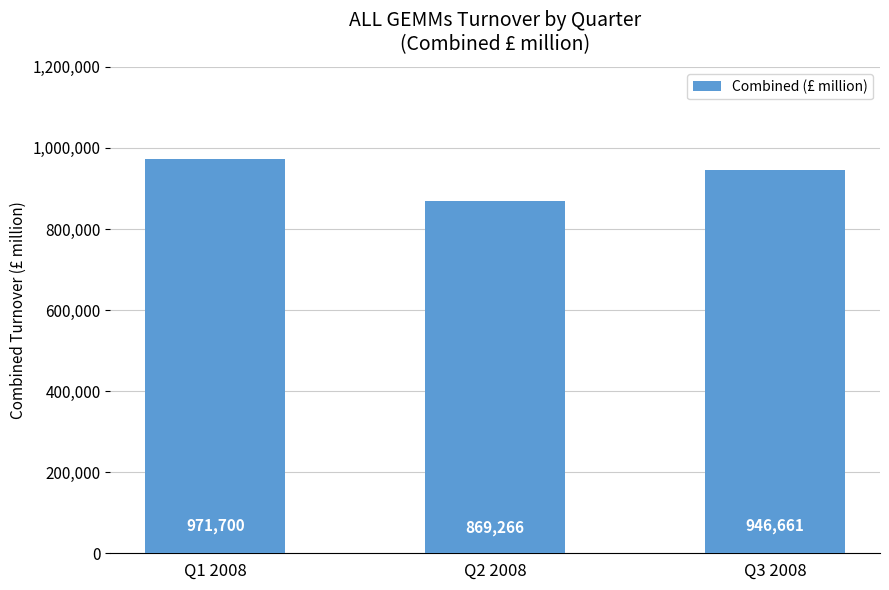

What is the difference between the second highest and minimum values?

77395.4